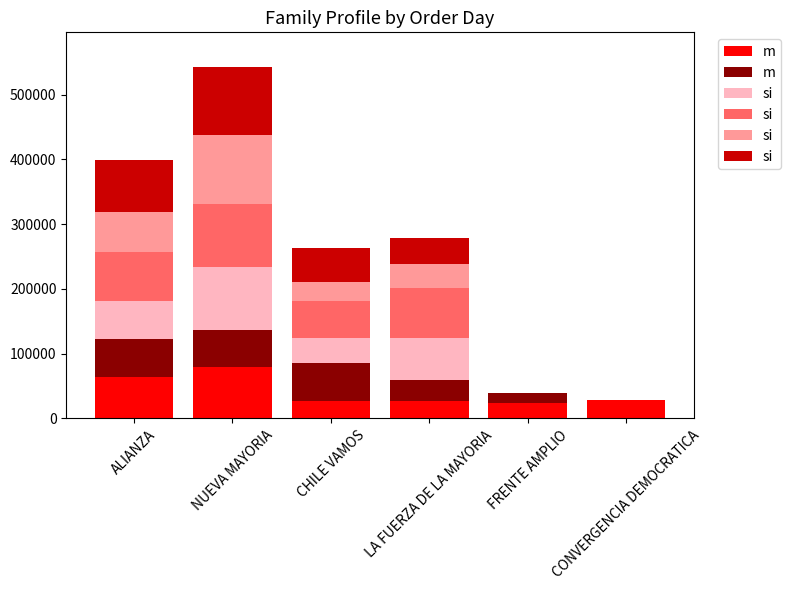

List the series in order of their peak value, lowest first.

m, si